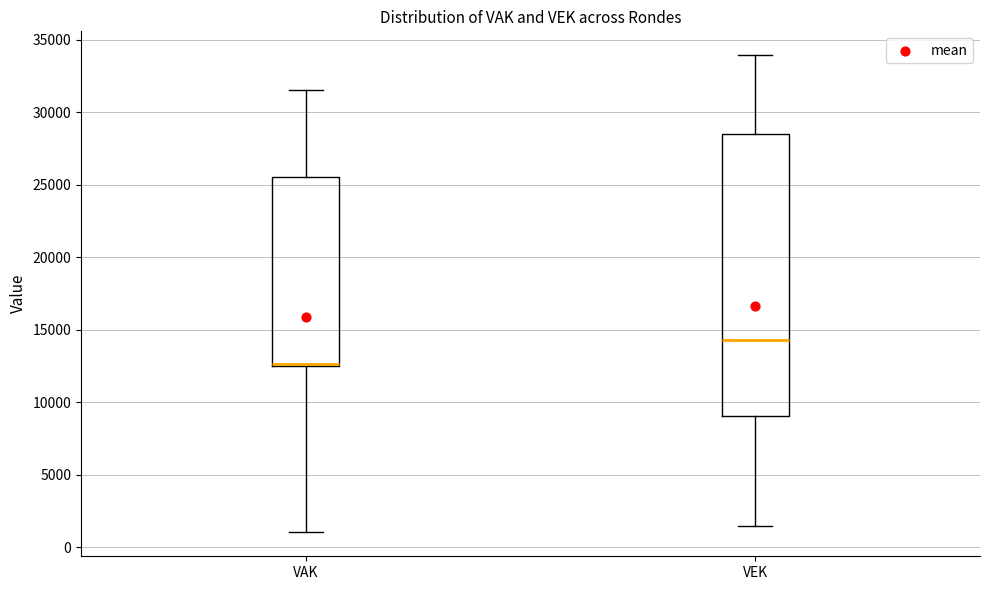

Reading left to right, read every box against the y-axis: the position of its median line, the range the box covers, and the ends of its whiskers. The values are not printed on the chart, so give them approximately, as read against the axis.

VAK: median 12500 (just above the box's lower edge), box 12500 to 25500, whiskers 1000 to 31500
VEK: median 14500, box 9000 to 28500, whiskers 1500 to 34000